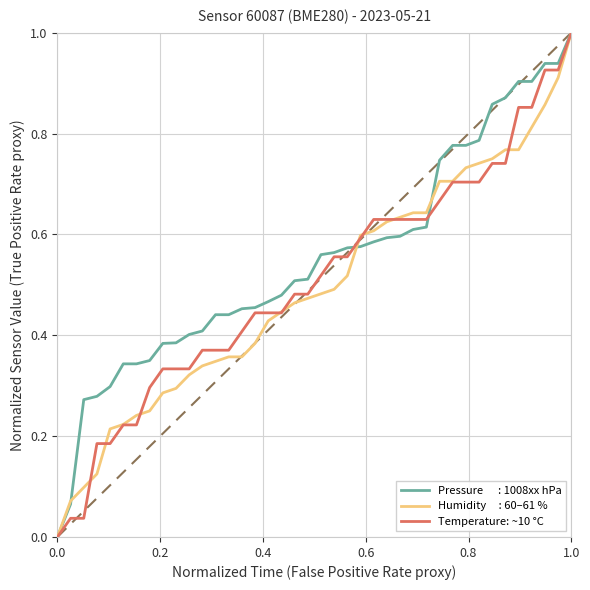

What is the greatest value displayed?

1.0